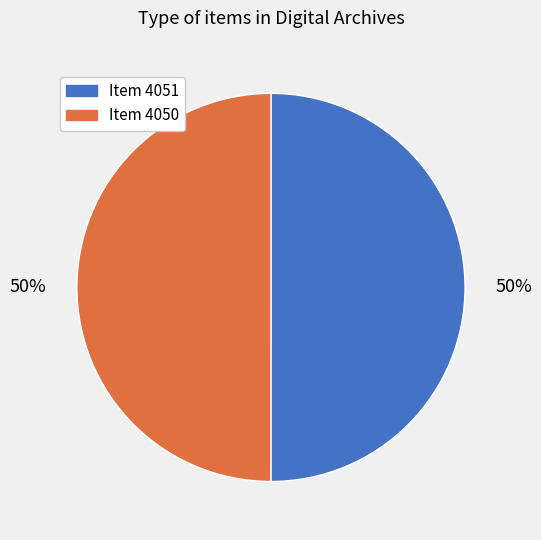

To the nearest percent, what is the combined percentage of Item 4050 and Item 4051?

100%